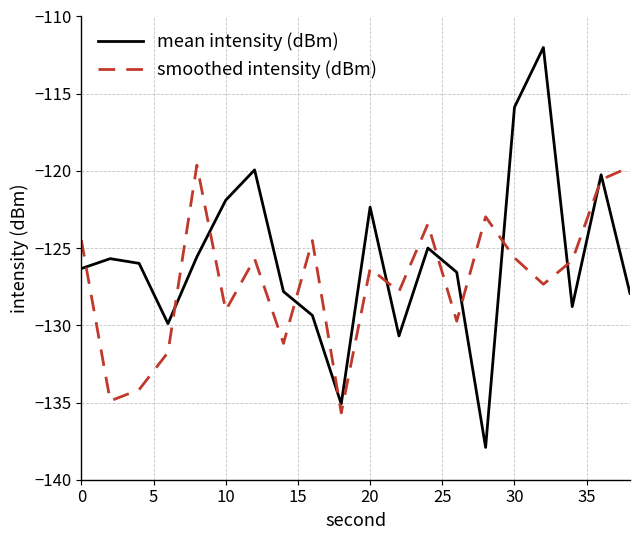

Rank the series by their average value, from lowest to highest.

smoothed intensity (dBm), mean intensity (dBm)